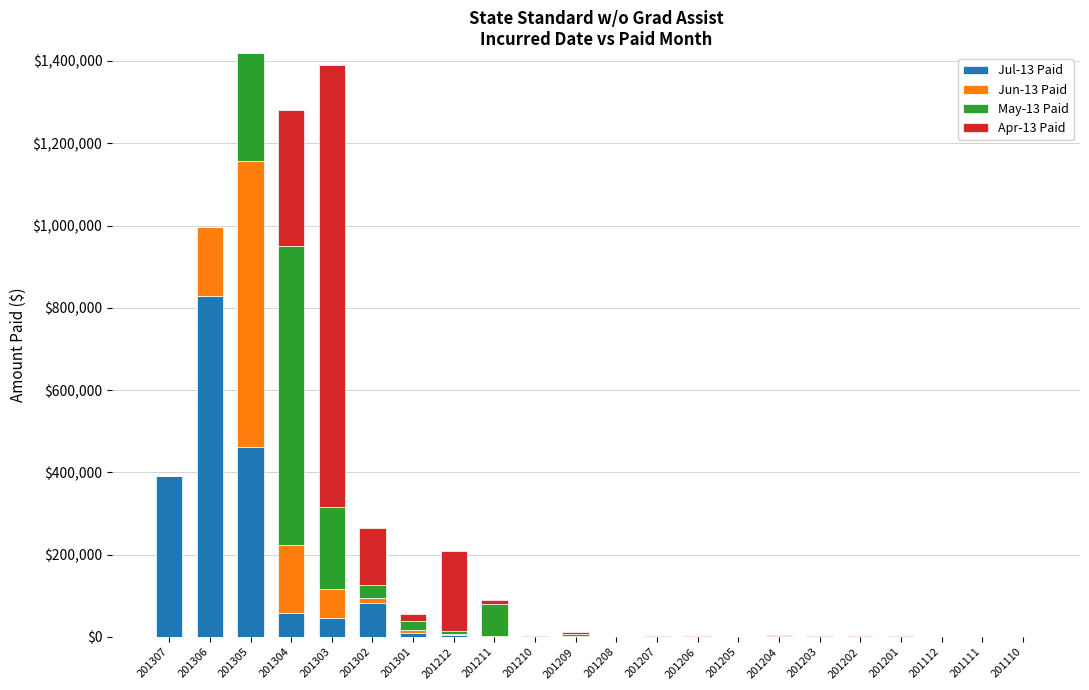

What is the difference between the maximum and minimum values in the Jul-13 Paid series?

831905.9